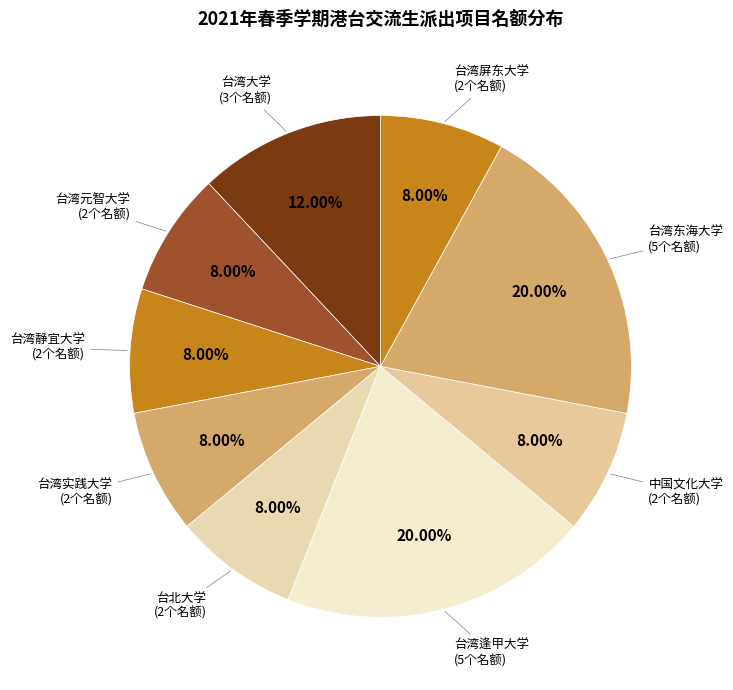

How many slices are in this pie chart?

9